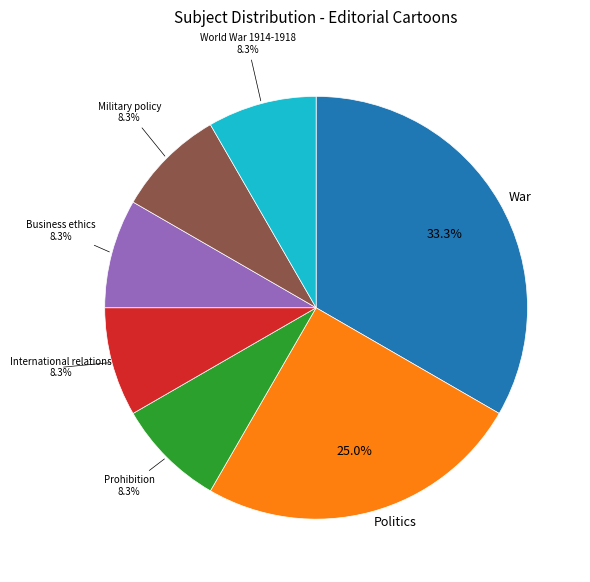

Is there any slice that represents more than half of the pie?

No